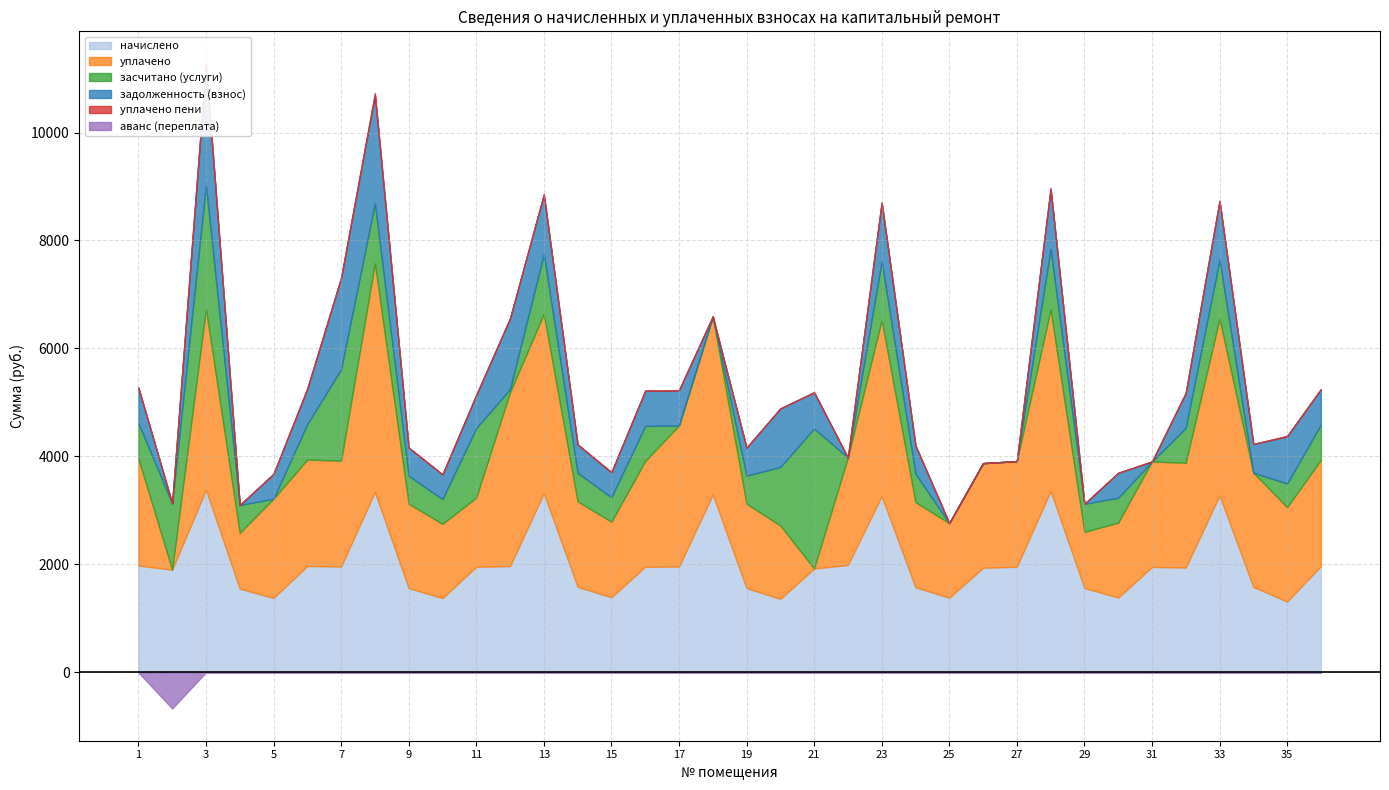

What is the difference between the highest and lowest values at 31?

1952.4